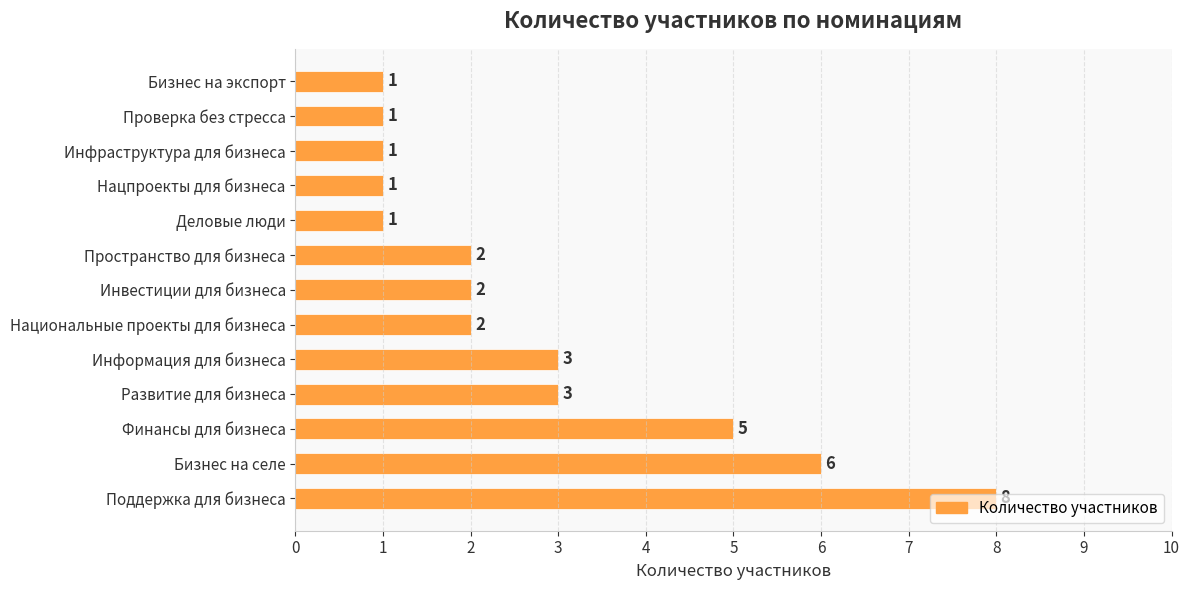

What is the difference between the values at Бизнес на селе and Информация для бизнеса?

3